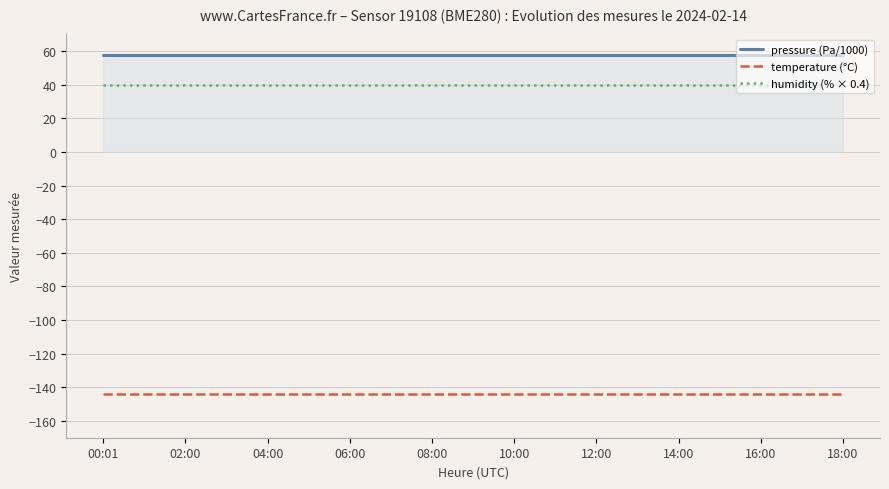

Which series has the largest total across all categories?

pressure (Pa/1000)